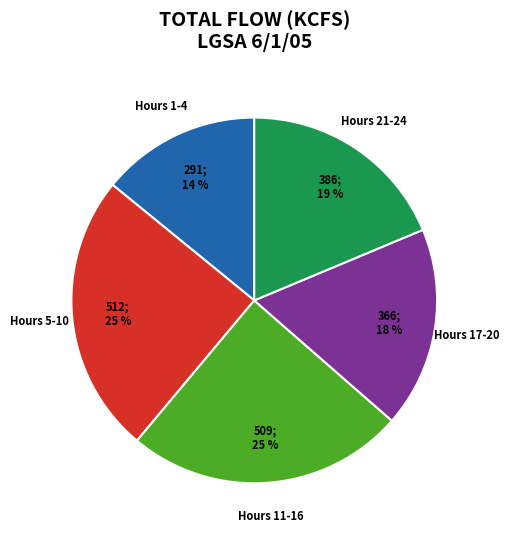

To the nearest percent, what is the difference between the largest and smallest slice percentages?

11%